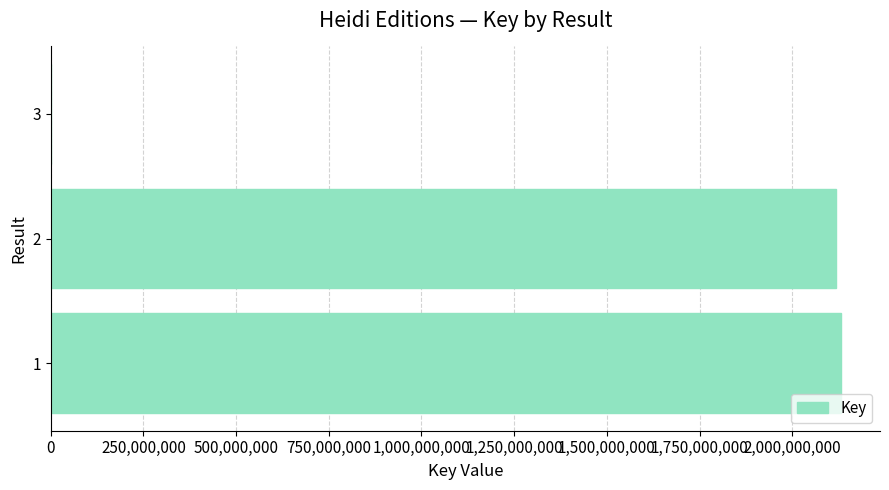

Is it true that the value at 1 is 1221805776?

False